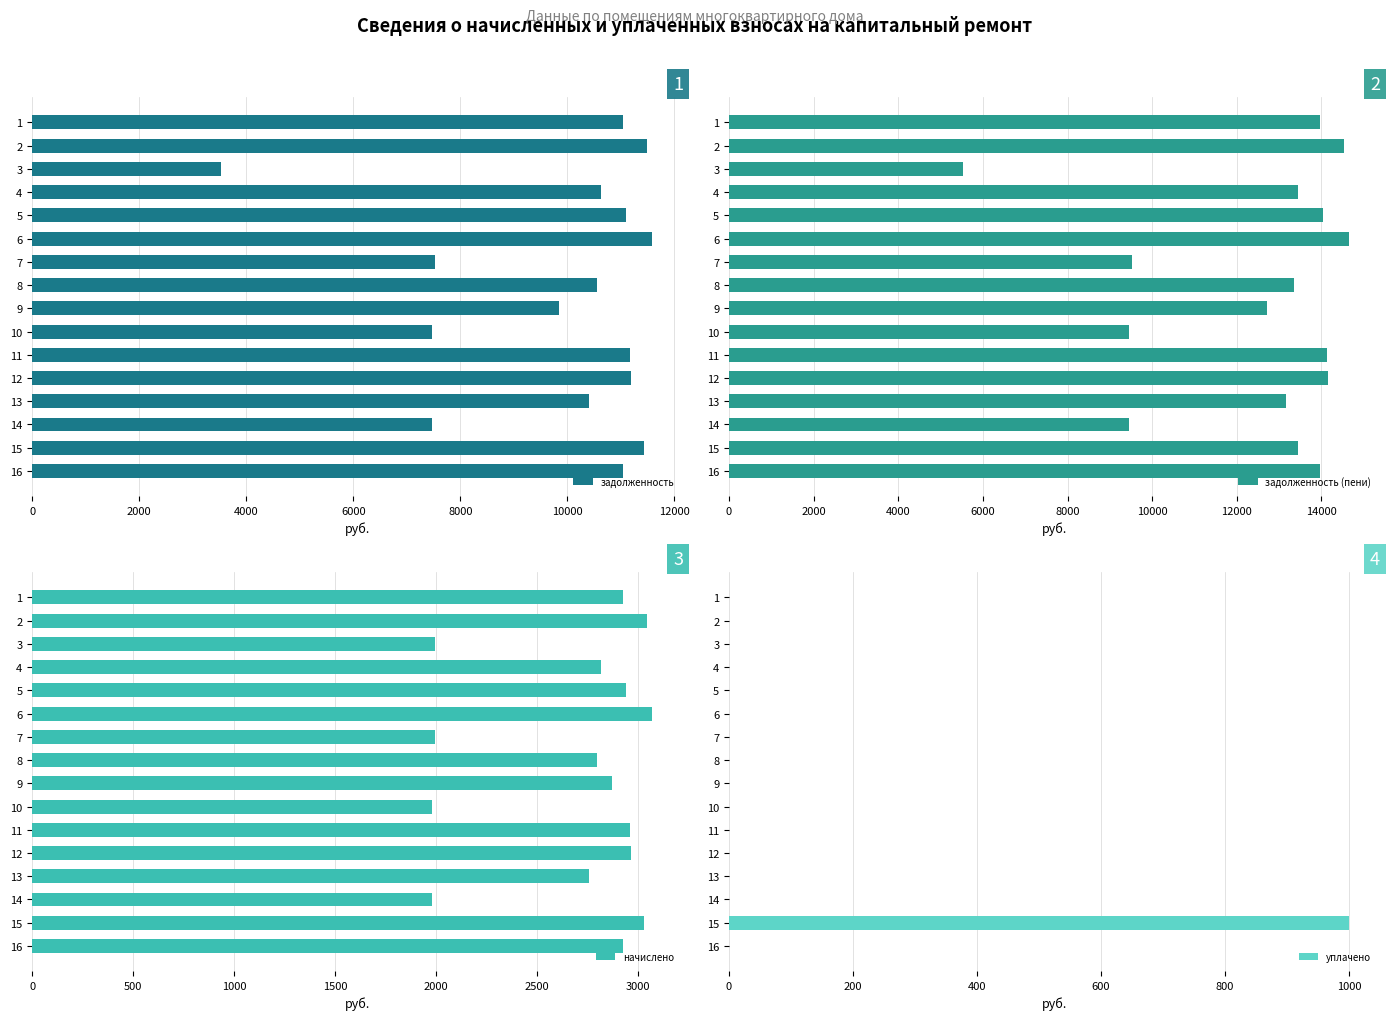

Reading left to right, extract all data points from this chart.

задолженность: 11042.4	11479.0	3524.2	10631.5	11093.8	11581.7	7524.2	10554.5	9837.0	7472.9	11170.8	11196.5	10400.4	7472.9	11427.6	11042.4
задолженность (пени): 13968.1	14520.4	5517.8	13448.4	14033.0	14650.3	9517.8	13351.0	12708.2	9452.9	14130.6	14163.0	13156.1	9452.9	13455.4	13968.1
начислено: 2925.7	3041.4	1993.6	2816.9	2939.3	3068.6	1993.6	2796.5	2871.2	1980.0	2959.8	2966.5	2755.7	1980.0	3027.8	2925.7
уплачено: 0.0	0.0	0.0	0.0	0.0	0.0	0.0	0.0	0.0	0.0	0.0	0.0	0.0	0.0	1000.0	0.0